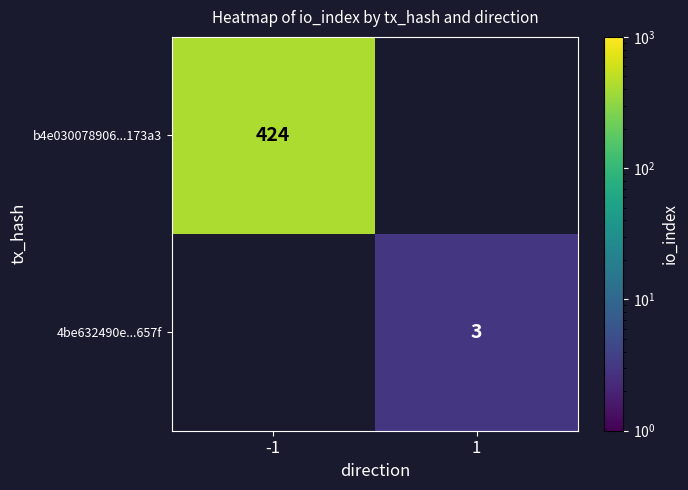

What is the smallest value displayed?

3.0